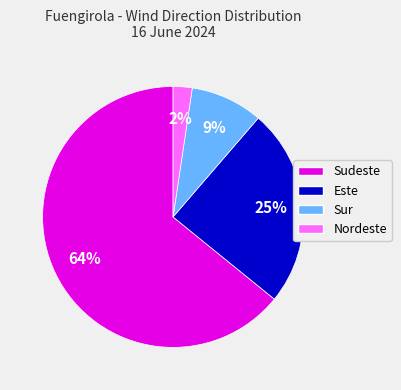

Does any single category account for the majority?

Yes